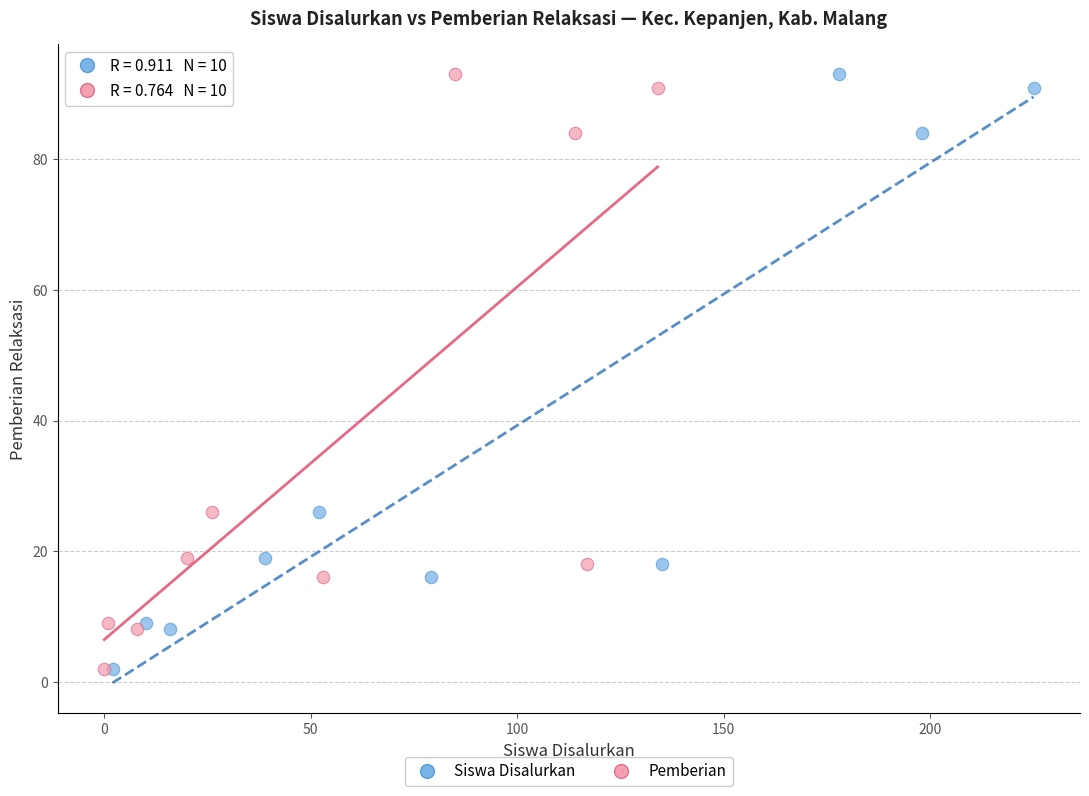

What are all the series names shown in the legend?

Siswa Disalurkan, Pemberian